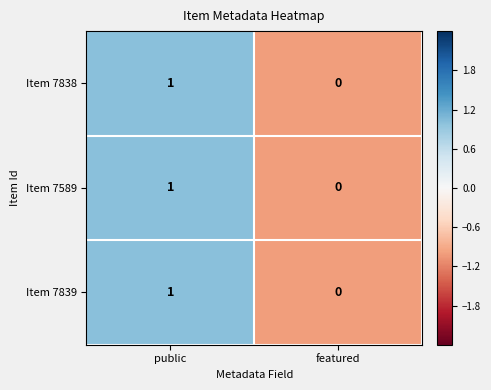

Count the number of data series in this chart.

3